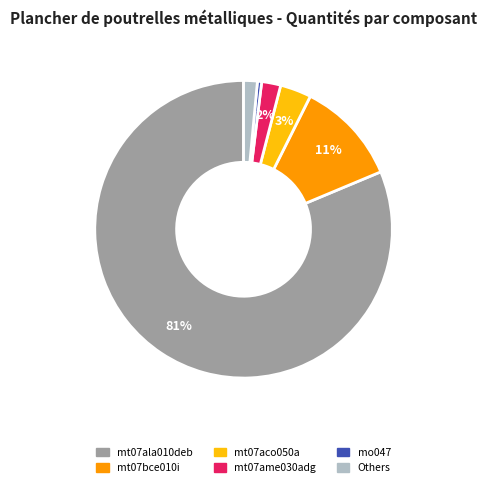

Is there any slice that represents more than half of the pie?

Yes